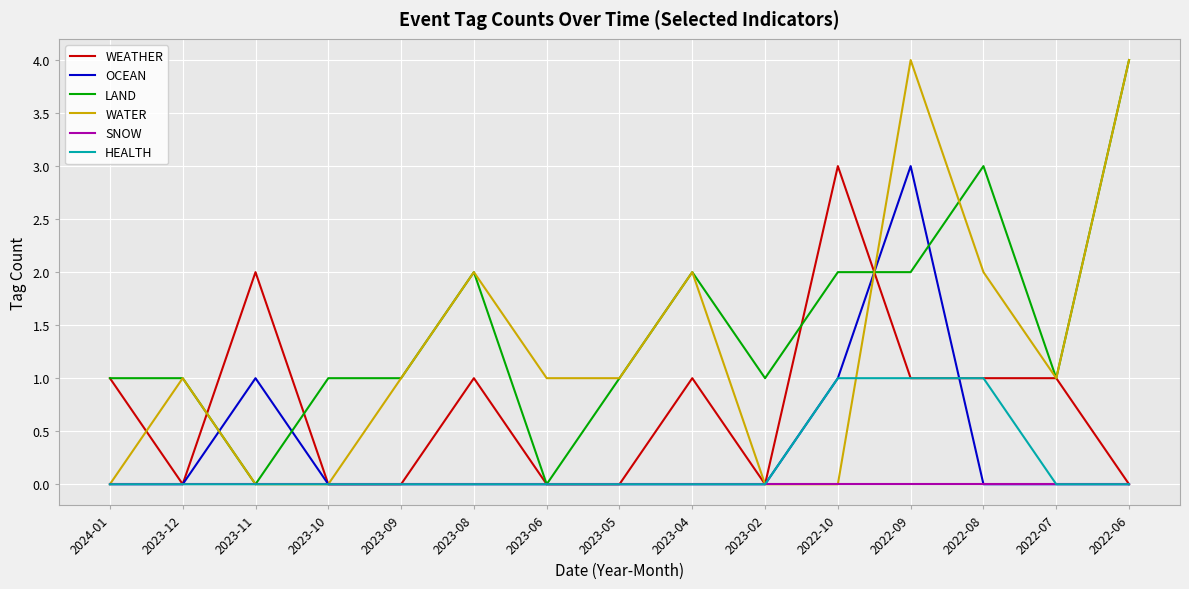

What is the sum of all WATER values?

19